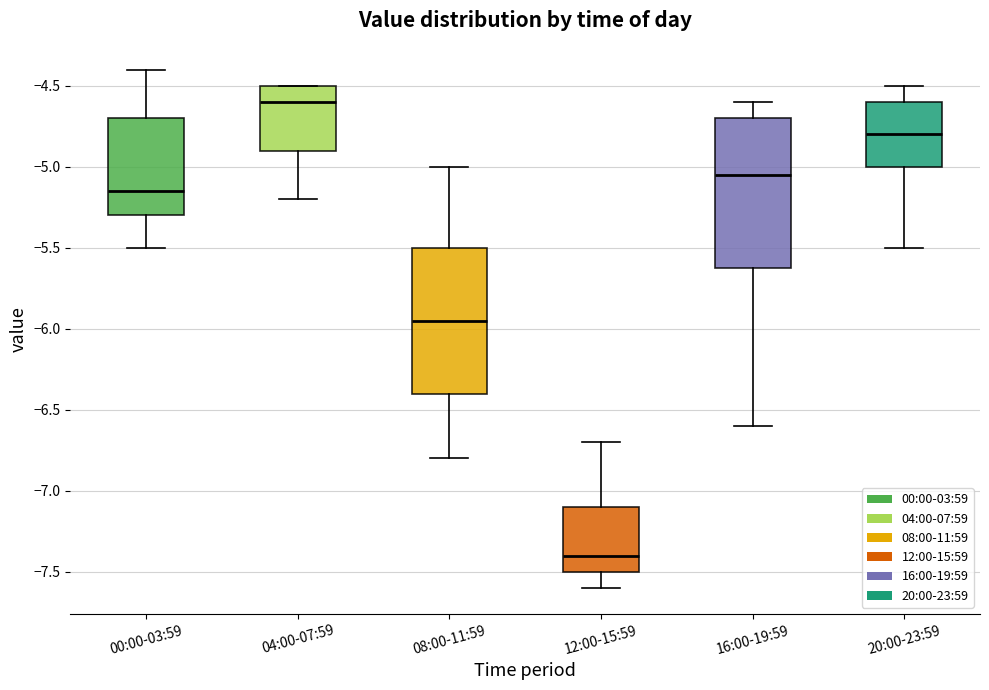

Reading left to right, transcribe this box plot: for each box, give where its median line is, the range the box spans, and where its two whiskers end, as read against the y-axis. The values are not printed on the chart, so give them approximately, as read against the axis.

00:00-03:59: median -5.15, box -5.30 to -4.70, whiskers -5.50 to -4.40
04:00-07:59: median -4.60, box -4.90 to -4.50, whiskers -5.20 to -4.50
08:00-11:59: median -5.95, box -6.40 to -5.50, whiskers -6.80 to -5.00
12:00-15:59: median -7.40, box -7.50 to -7.10, whiskers -7.60 to -6.70
16:00-19:59: median -5.05, box -5.60 to -4.70, whiskers -6.60 to -4.60
20:00-23:59: median -4.80, box -5.00 to -4.60, whiskers -5.50 to -4.50